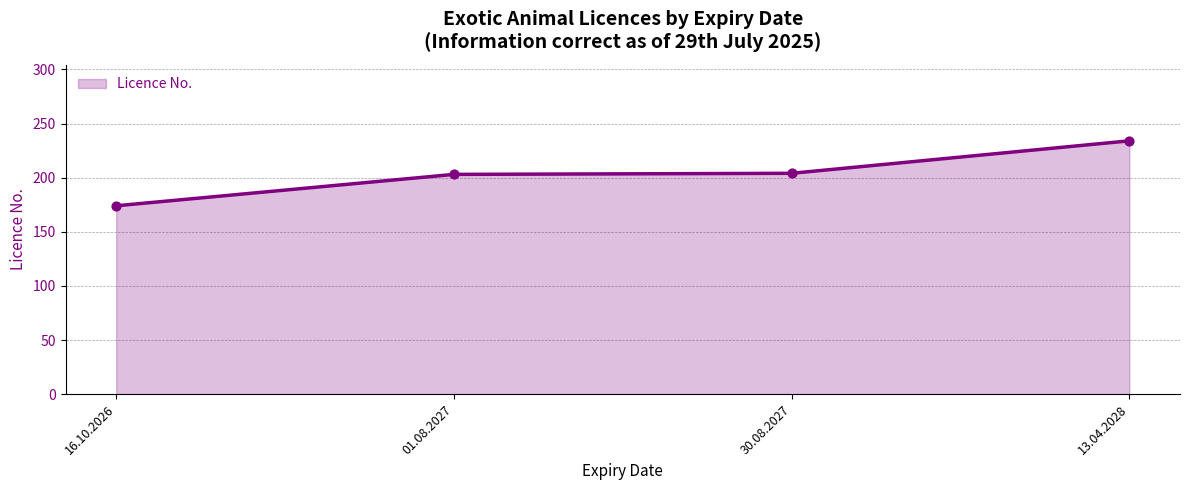

What is the change in value from 01.08.2027 to 13.04.2028?

+31